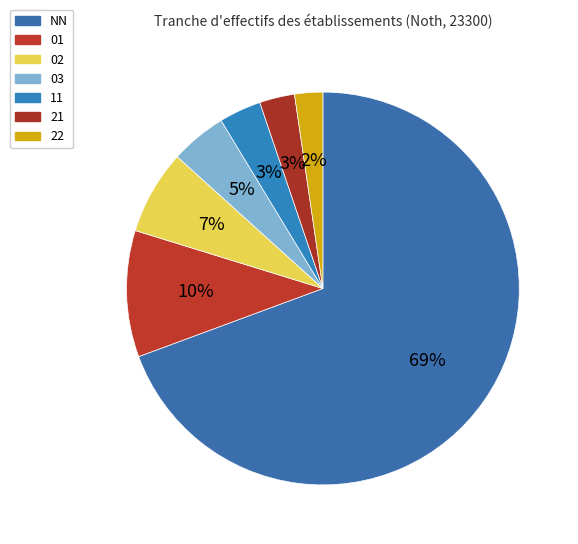

What percentage is NOT represented by 11?

96.5%